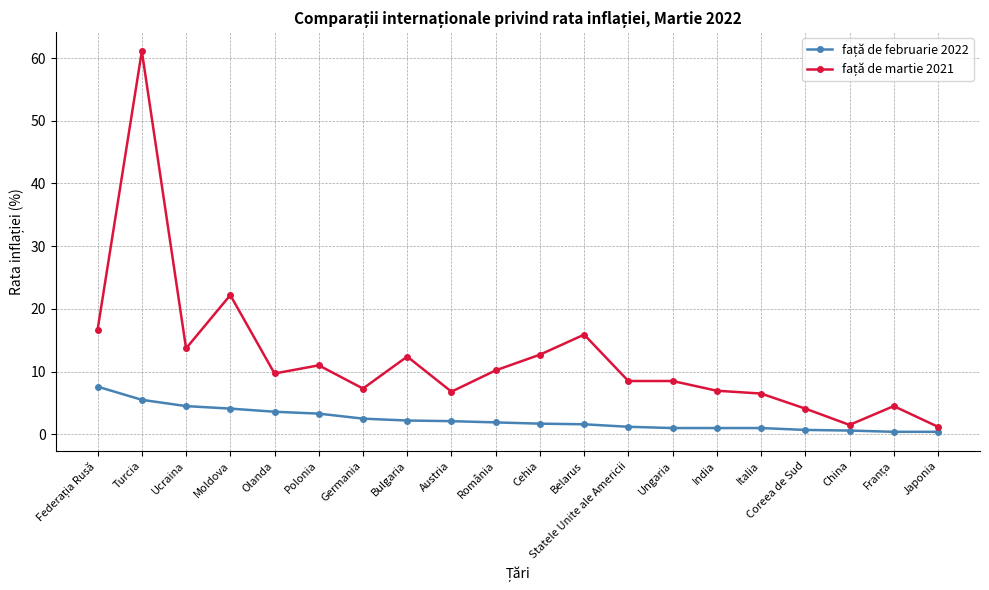

At which category is the sum across all series the highest?

Turcia